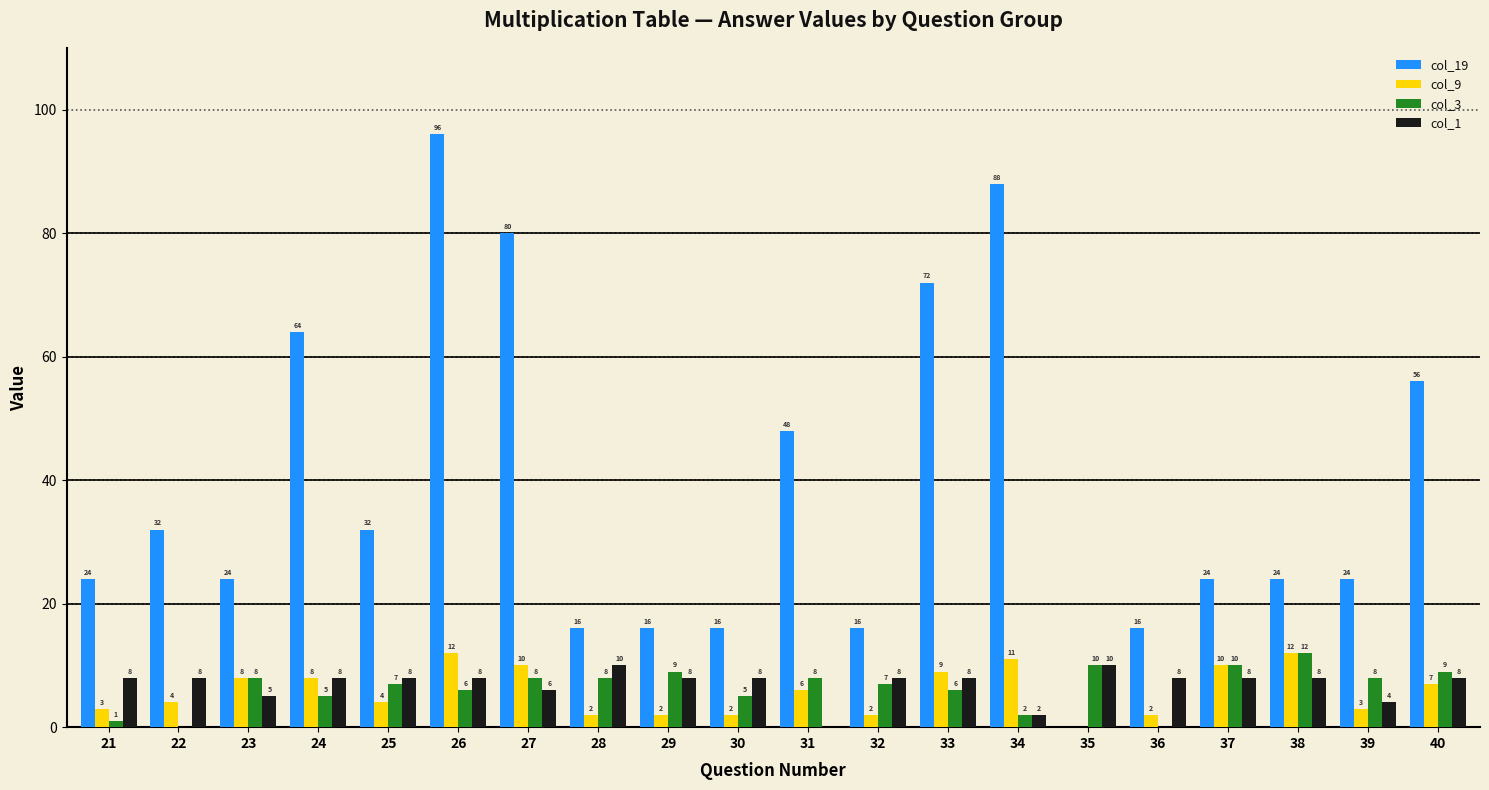

What are all the series names shown in the legend?

col_19, col_9, col_3, col_1